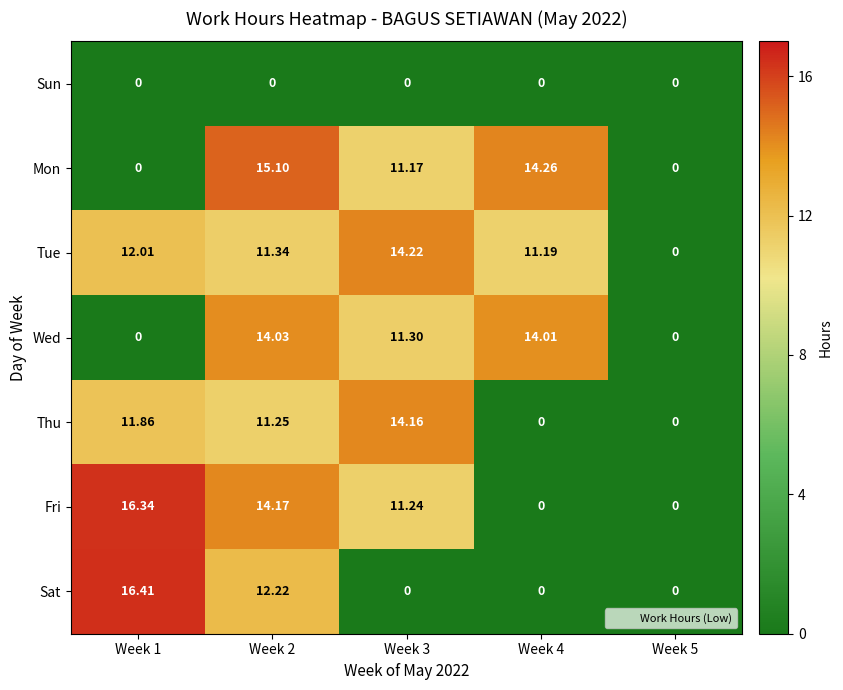

Which series changed the most between Week 2 and Week 3?

Sat